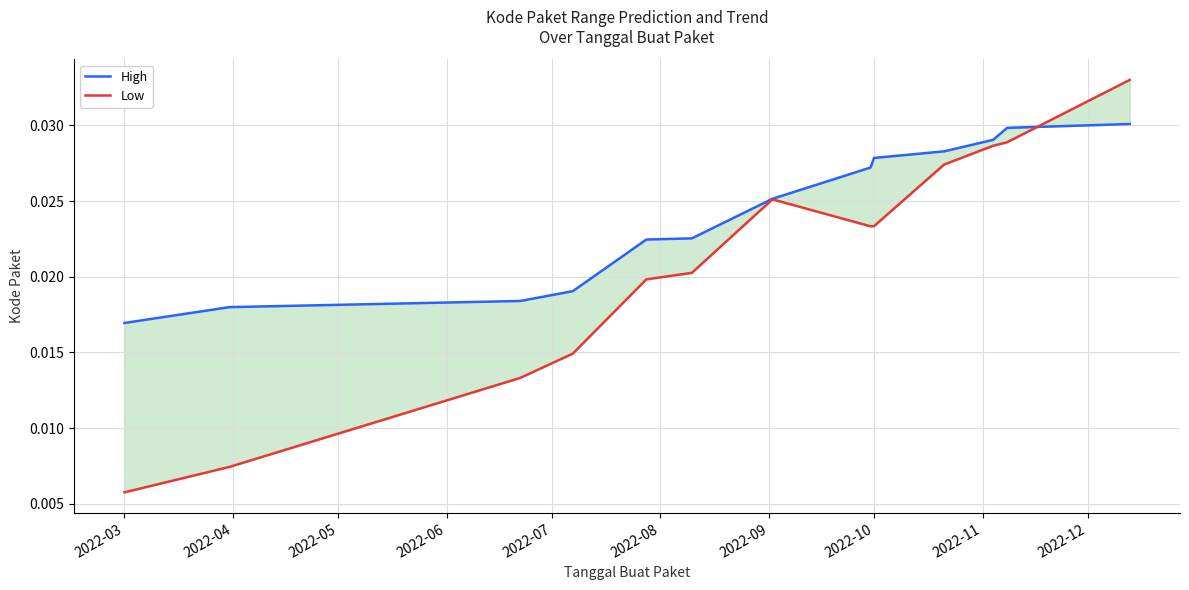

Does the chart display data point markers on the line(s)?

No